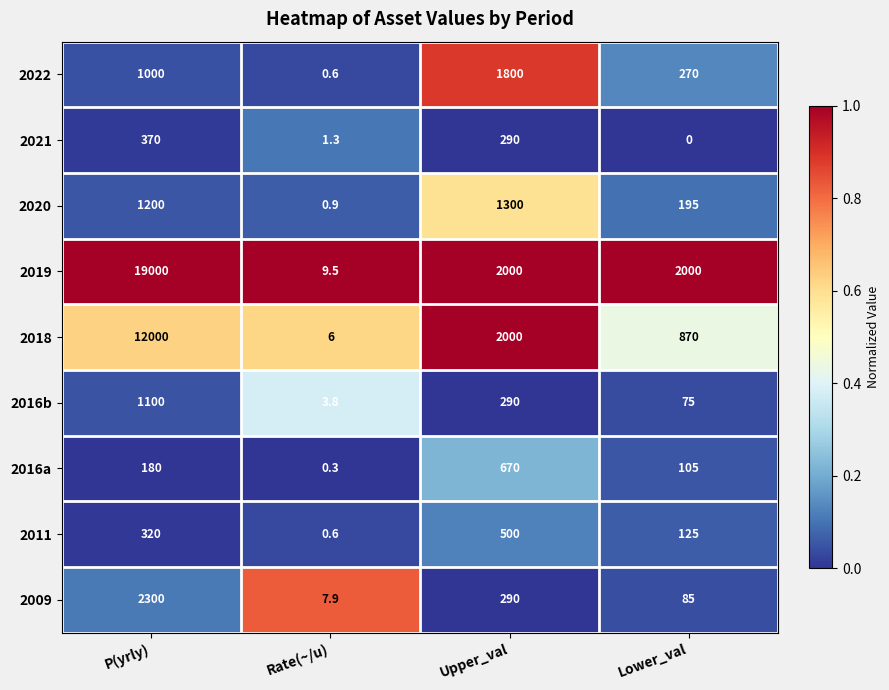

What is the difference between the maximum and minimum values in the 2016b series?

1096.2